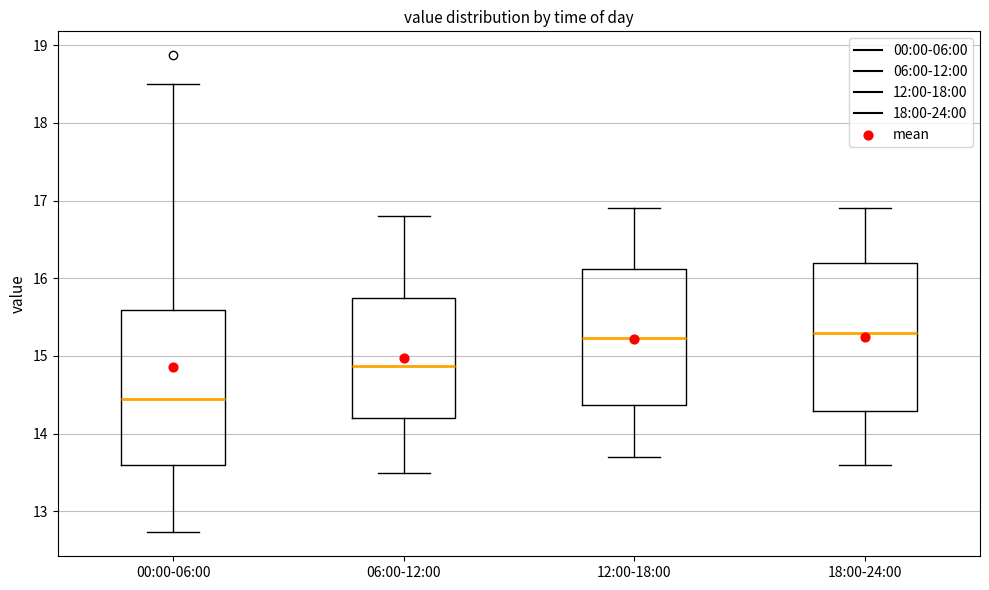

Reading left to right, transcribe this box plot: for each box, give where its median line is, the range the box spans, and where its two whiskers end, as read against the y-axis. The values are not printed on the chart, so give them approximately, as read against the axis.

00:00-06:00: median 14.5, box 13.6 to 15.6, whiskers 12.7 to 18.5
06:00-12:00: median 14.9, box 14.2 to 15.8, whiskers 13.5 to 16.8
12:00-18:00: median 15.2, box 14.4 to 16.1, whiskers 13.7 to 16.9
18:00-24:00: median 15.3, box 14.3 to 16.2, whiskers 13.6 to 16.9